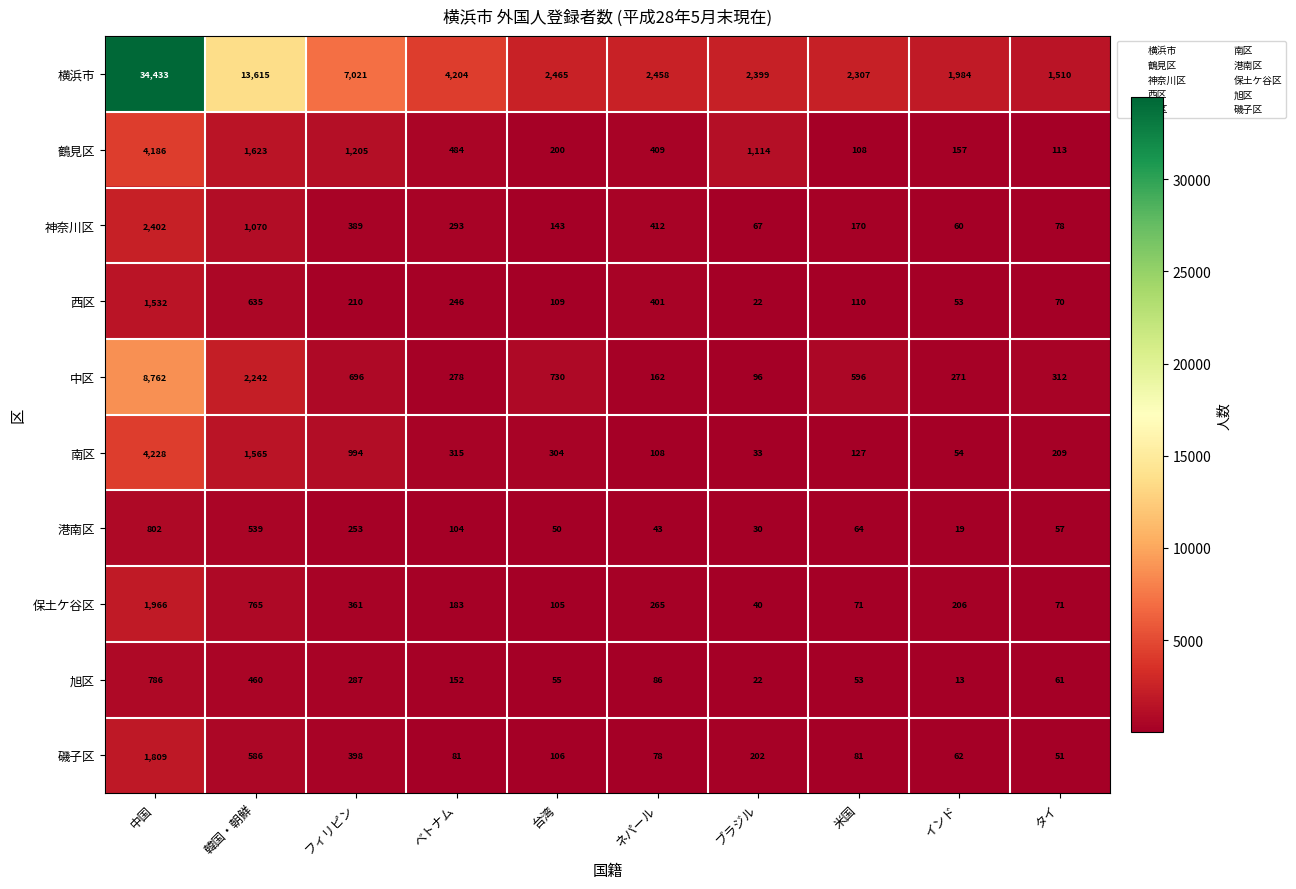

What is the sum of all 神奈川区 values?

5084